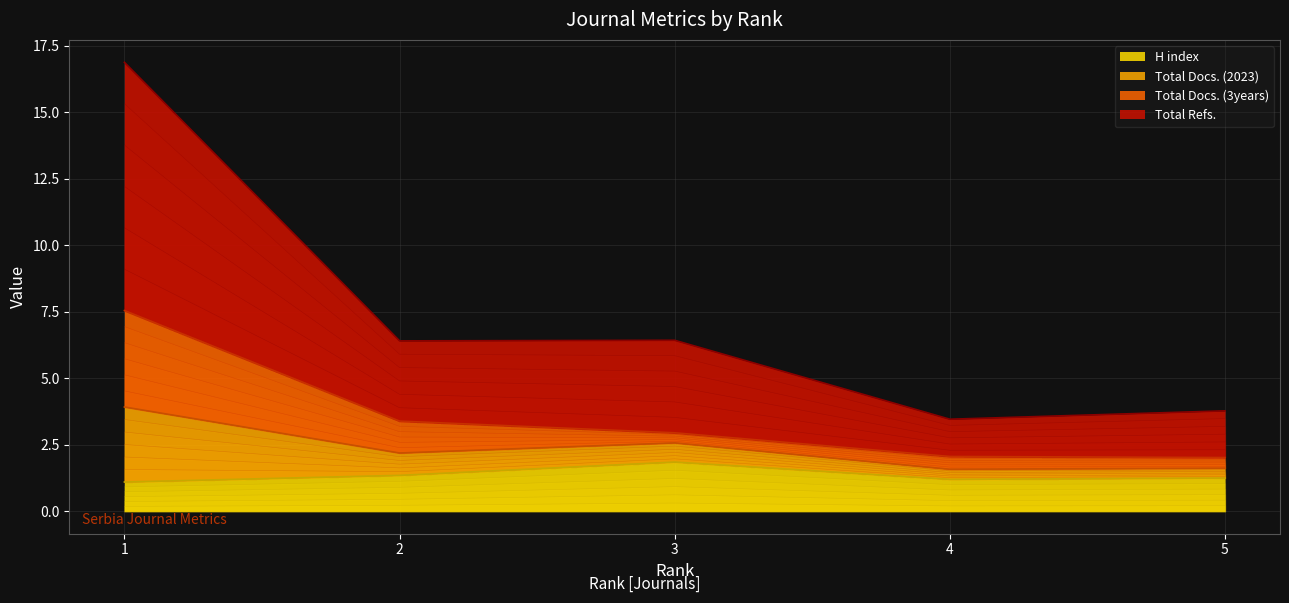

How many lines are shown in the chart?

4